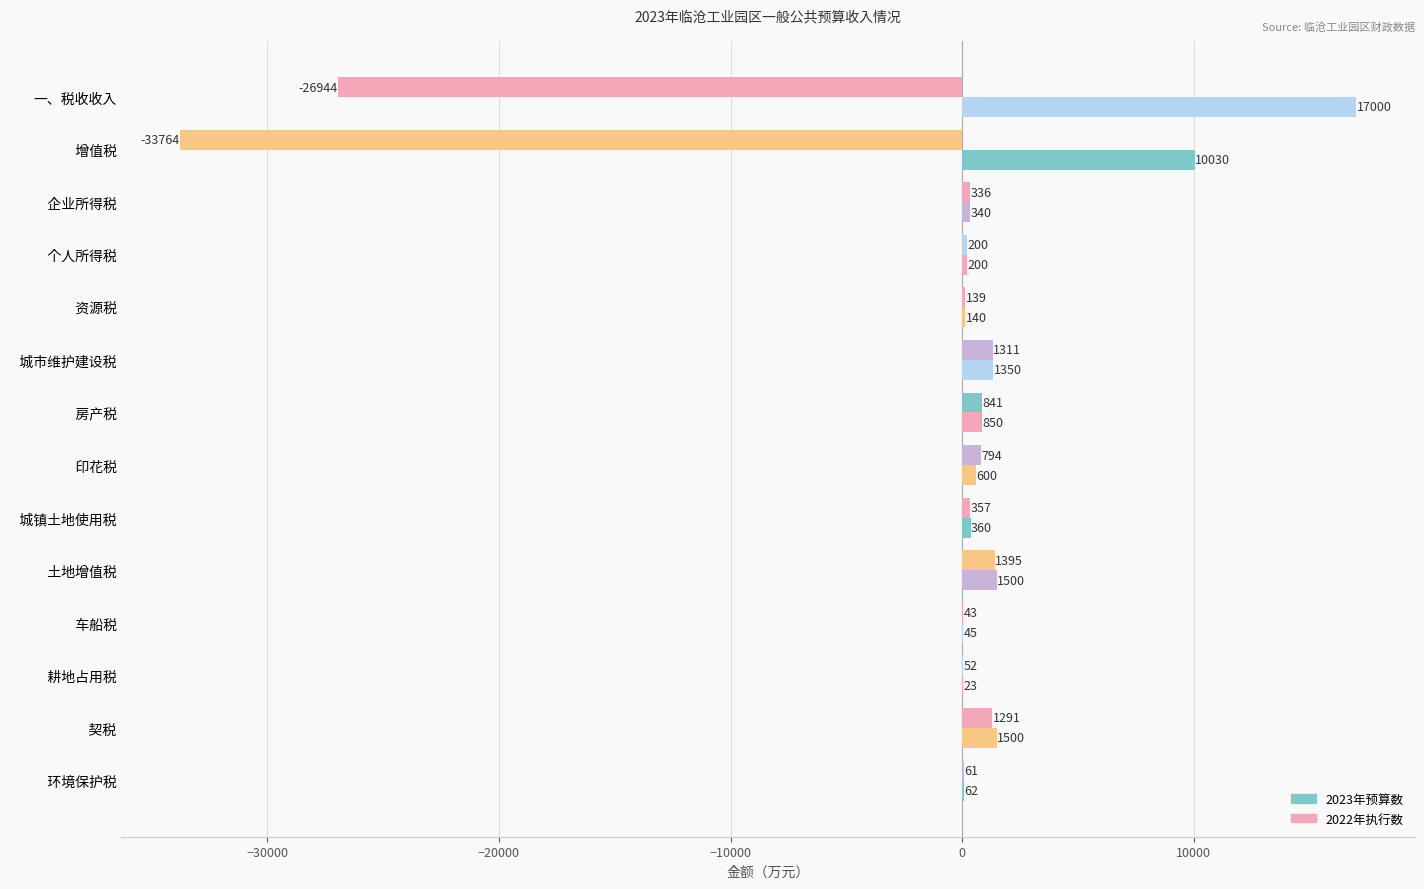

How many data points does each series have?

14